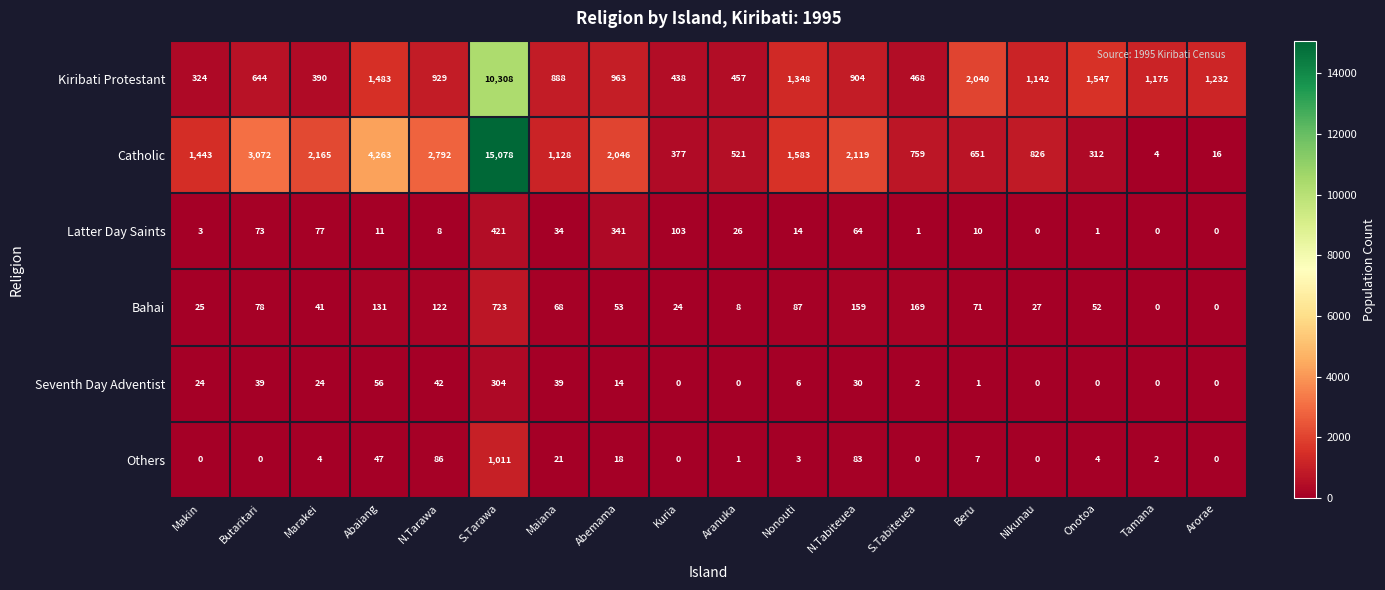

At which label is Seventh Day Adventist closest to 152?

Abaiang